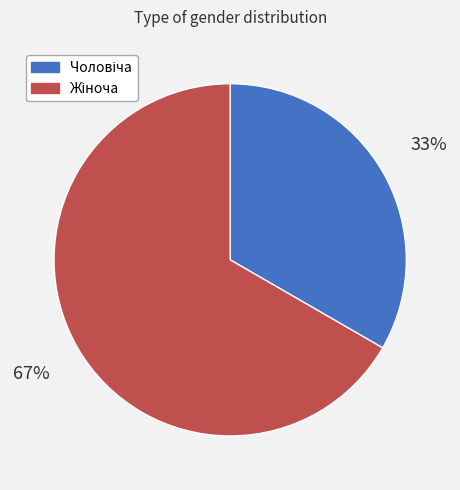

To the nearest percent, what is the average slice percentage?

50%